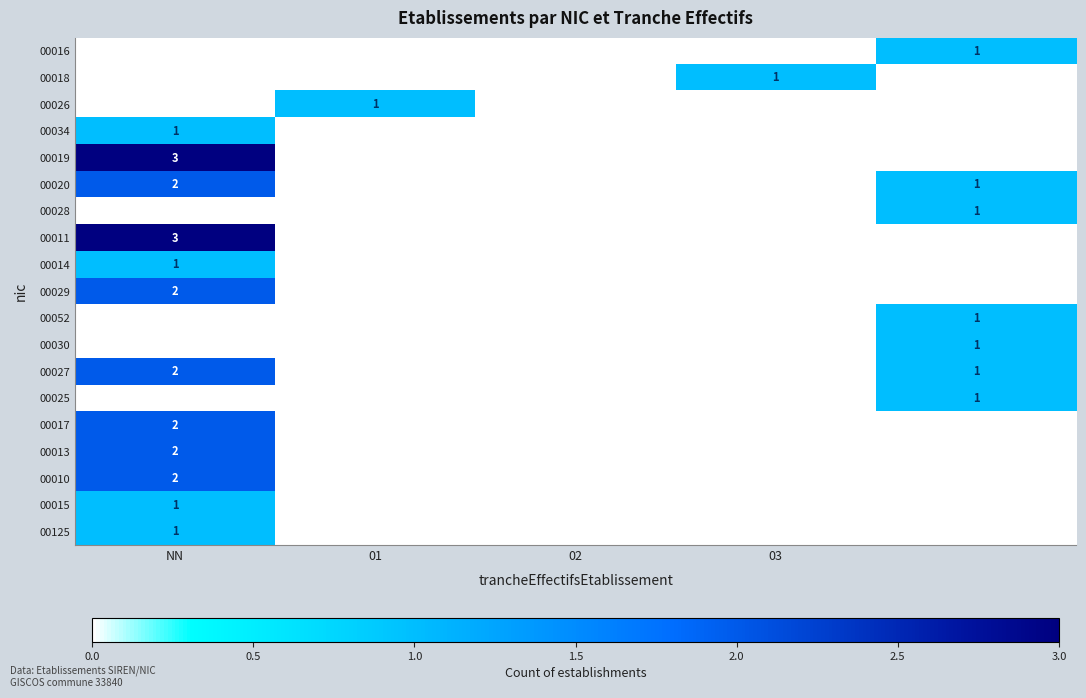

Is it true that 00026 equals 1 at 01?

True